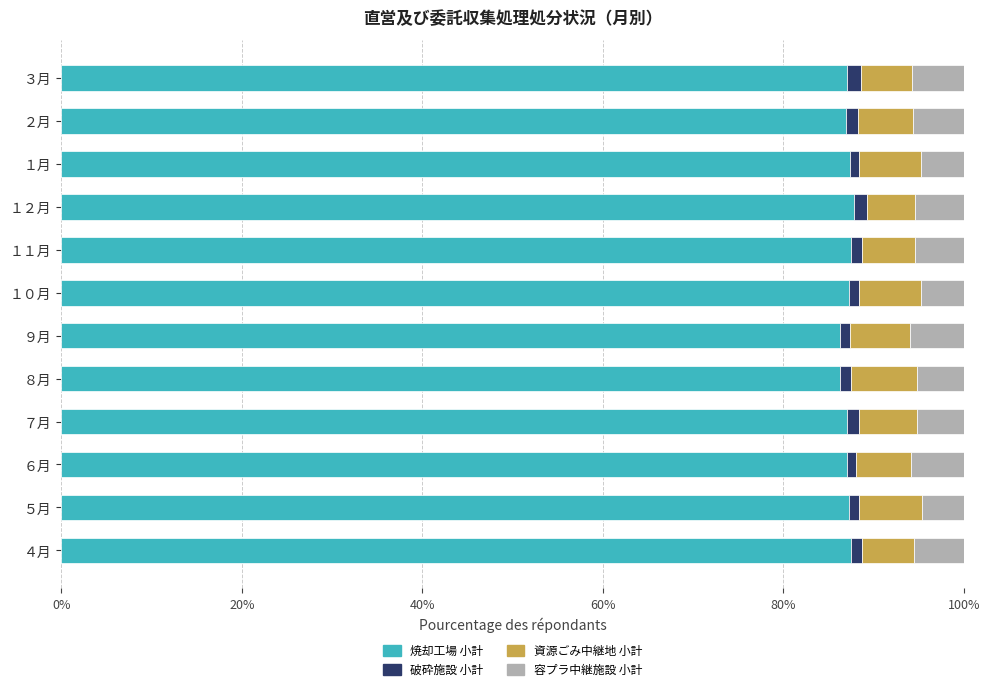

The value of 焼却工場 小計 at ６月 is 136.4. True or false?

False